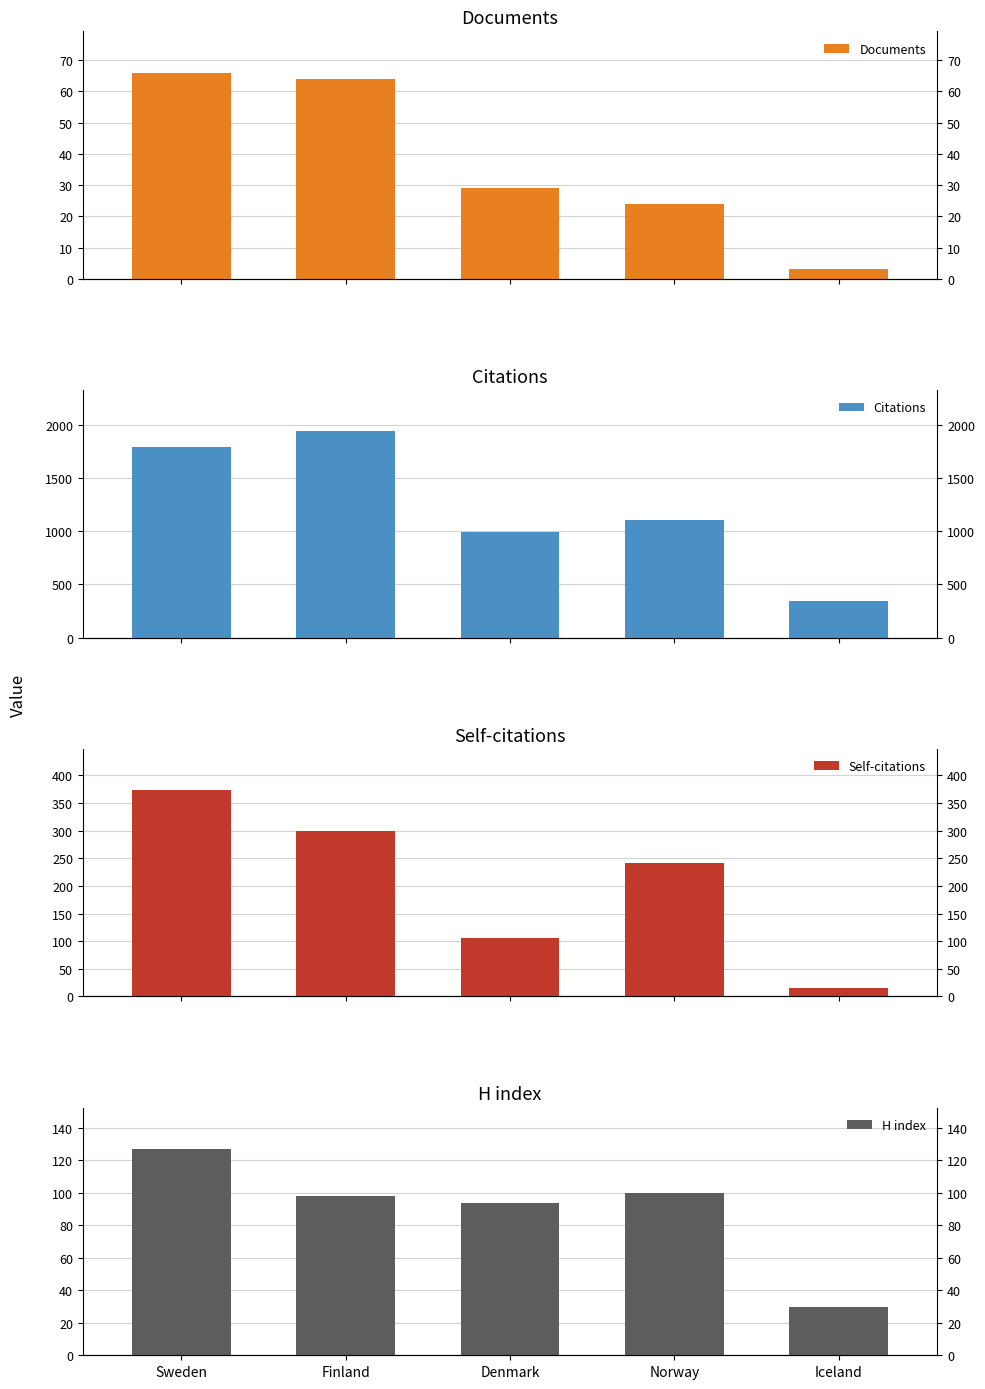

What is the difference between the second highest and minimum values in the H index series?

70